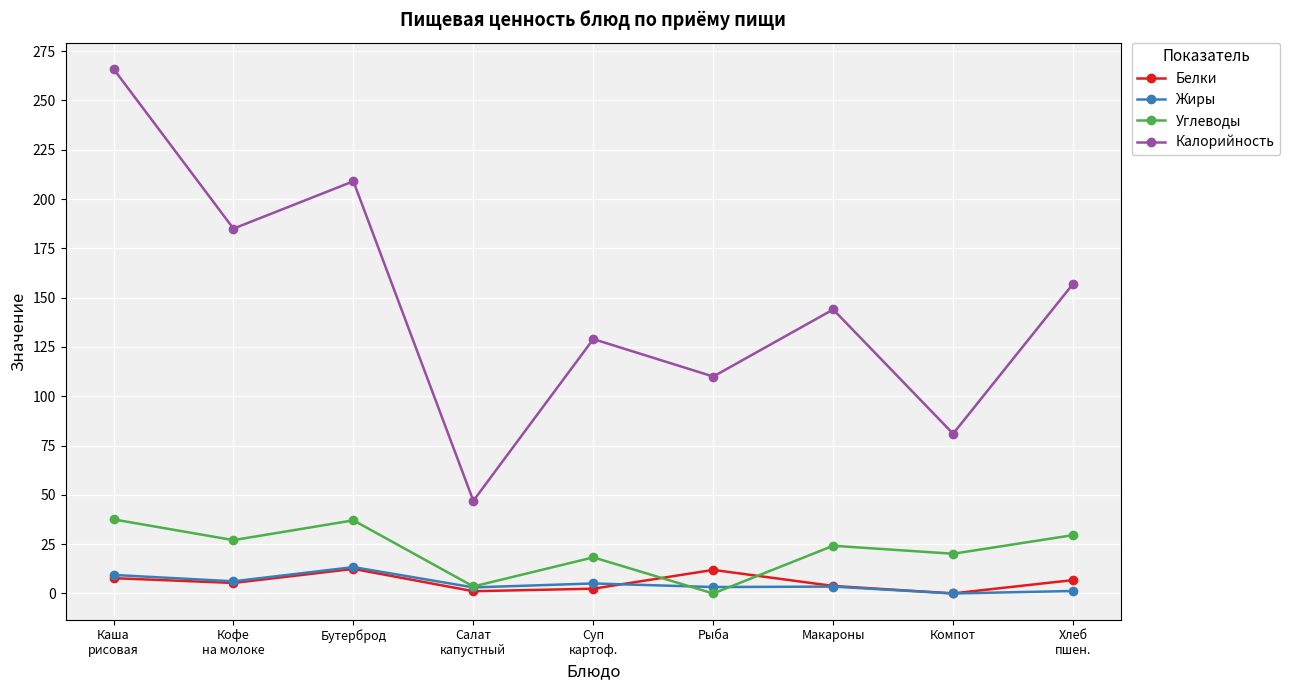

Which label corresponds to the largest value in the chart?

Каша
рисовая